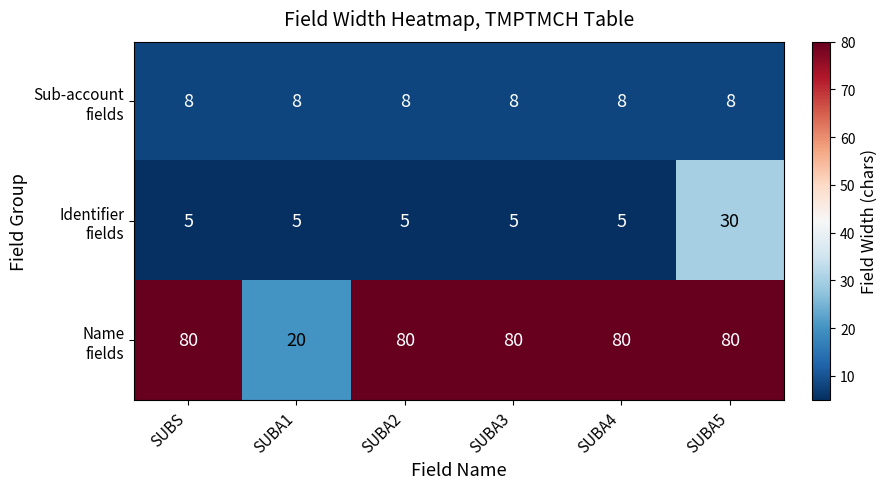

What is the difference between the highest and lowest values at SUBA4?

75